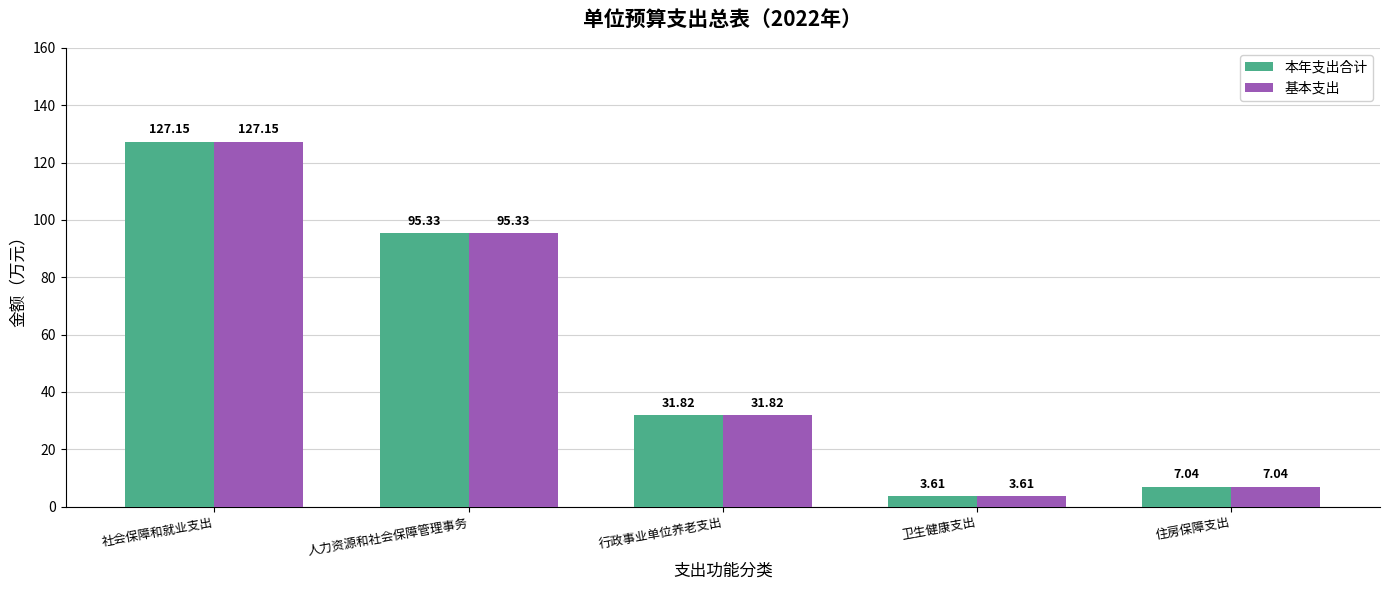

The value of 基本支出 at 卫生健康支出 is 3.6. True or false?

True